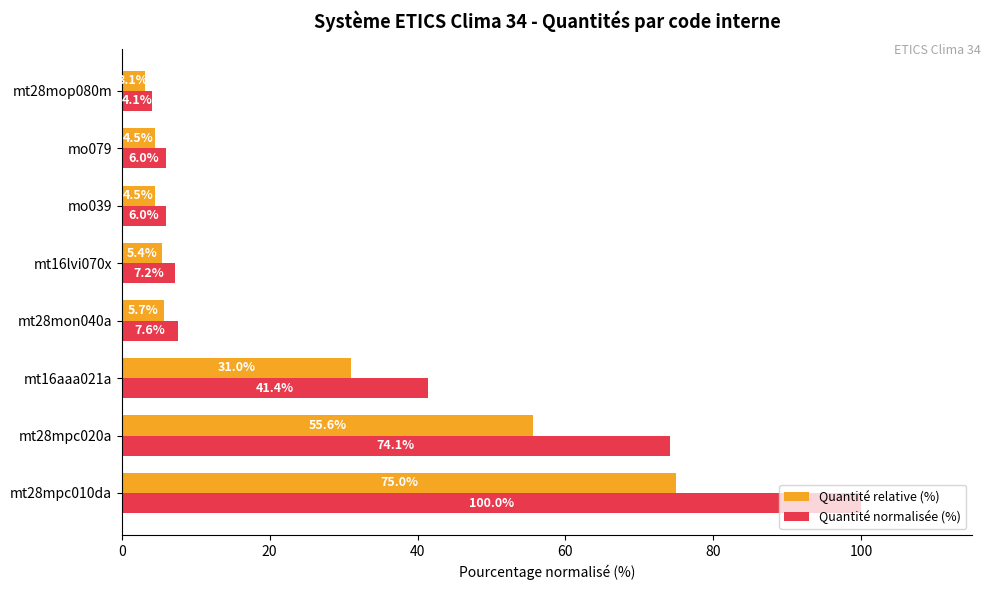

Is it true that Quantité relative (%) equals 75.0 at mt28mpc010da?

True